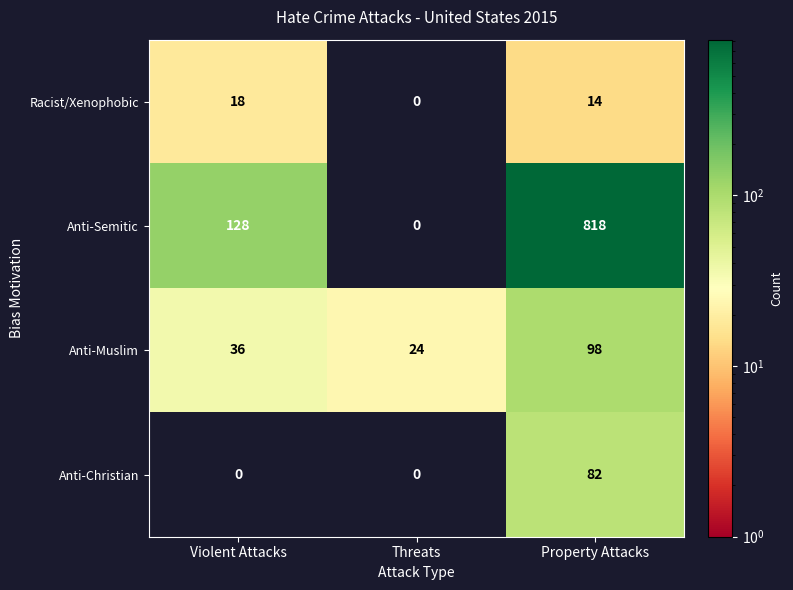

What is the average value of the Anti-Semitic series?

315